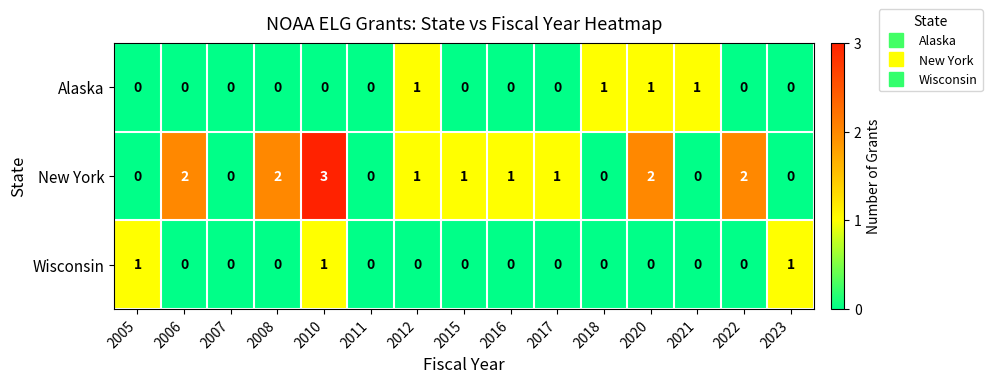

Is the value of Wisconsin at 2005 greater than the value of Alaska at 2007?

Yes